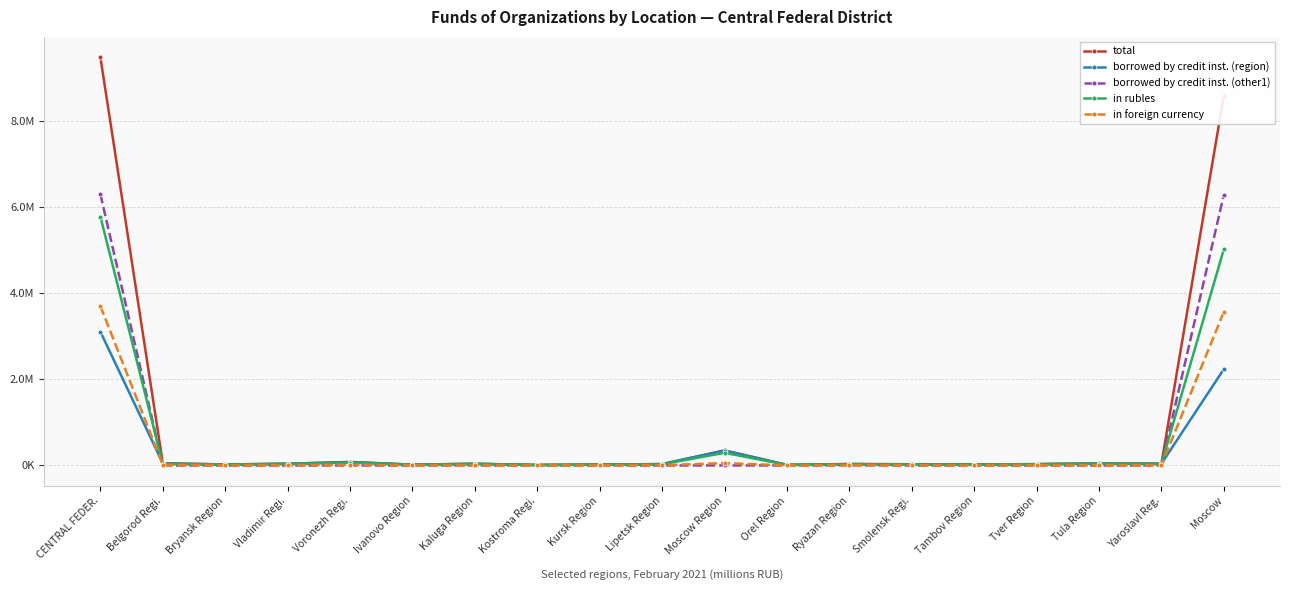

What are all the series names shown in the legend?

total, borrowed by credit inst. (region), borrowed by credit inst. (other1), in rubles, in foreign currency